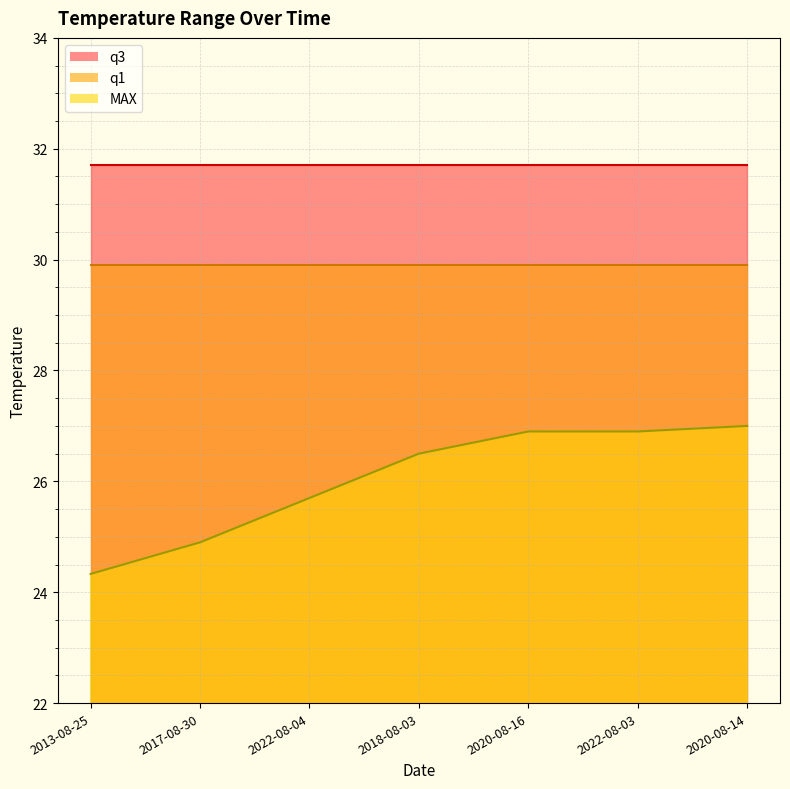

The value of q1 at 2022-08-03 is 43.0. True or false?

False